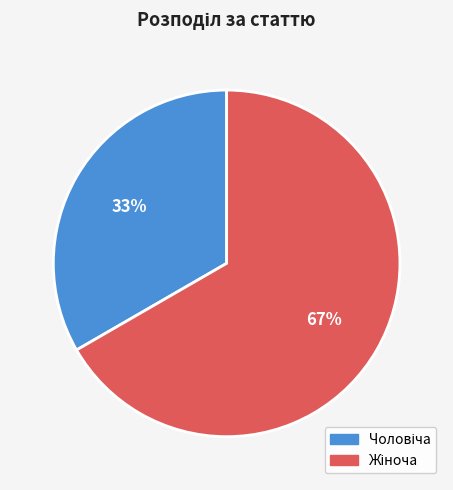

To the nearest percent, what is the average slice percentage?

50%